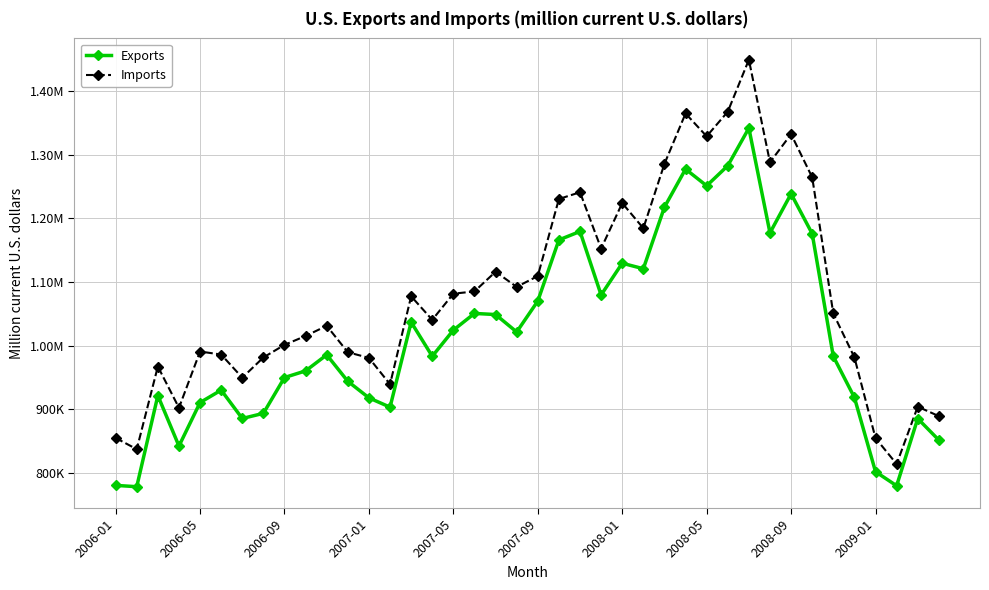

What is the minimum value shown in the chart?

777873.6